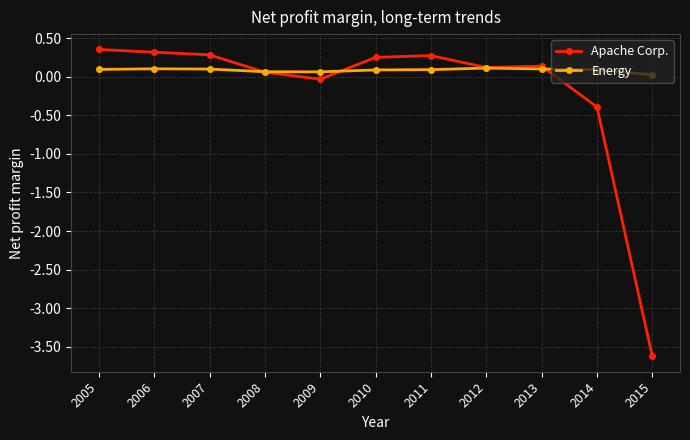

After their last crossing, which series has the higher values: Energy or Apache Corp.?

Energy